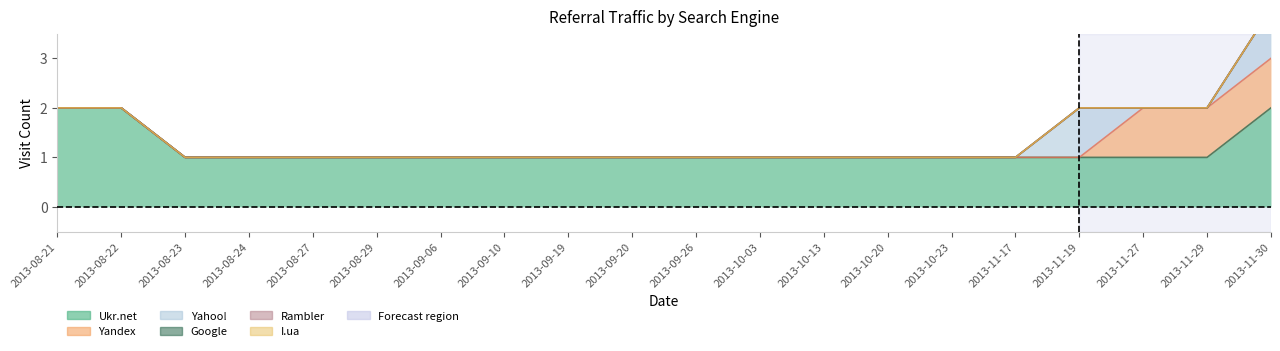

List the series in order of their peak value, lowest first.

Rambler, Google, I.ua, Yandex, Yahoo!, Ukr.net